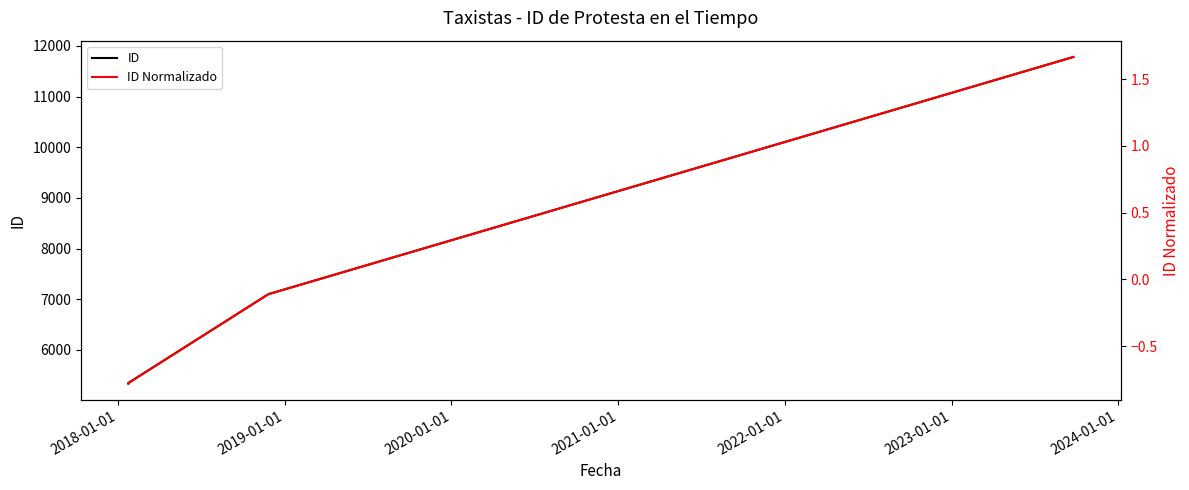

True or false: ID and ID Normalizado cross at least once.

False